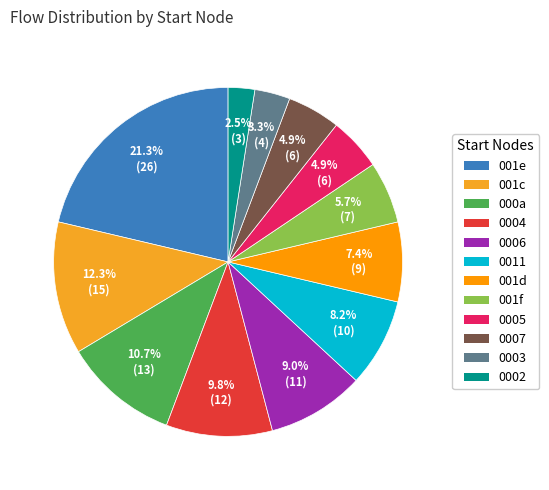

How many segments does this pie chart have?

12